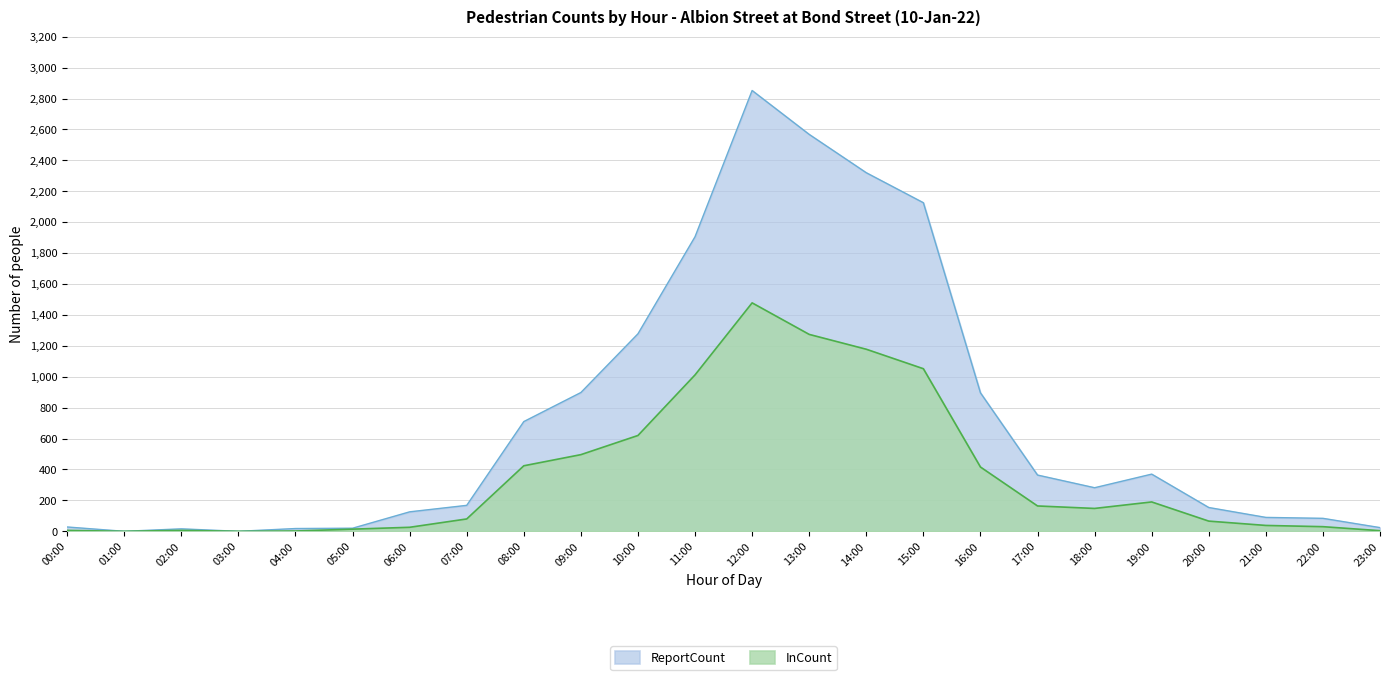

What is the label of the 21st point from the right?

03:00